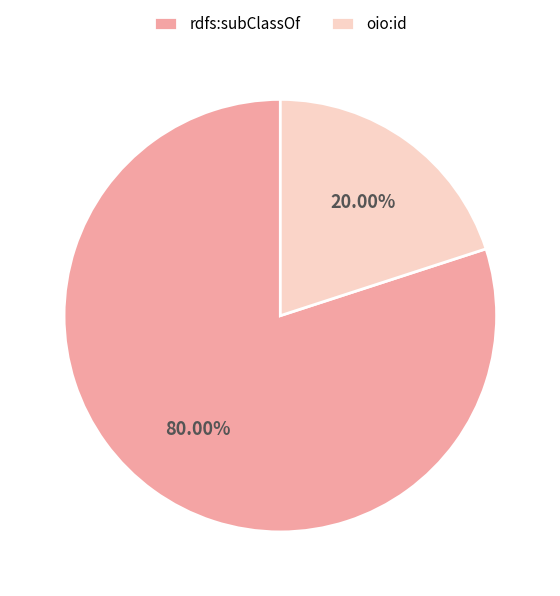

Which category has the biggest portion of the pie?

rdfs:subClassOf